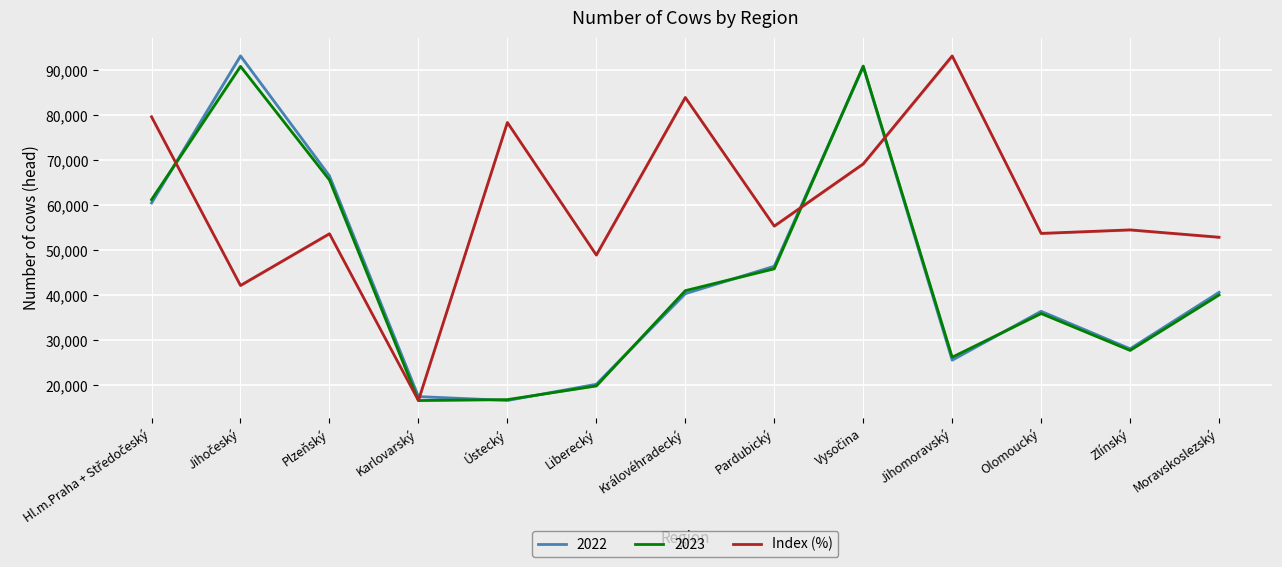

Reading left to right, transcribe all the data shown in this chart.

79702.6	42209.1	53710.7	16641.0	78437.8	48977.5	83999.0	55408.5	69233.9	93235.0	53787.3	54568.6	52935.6